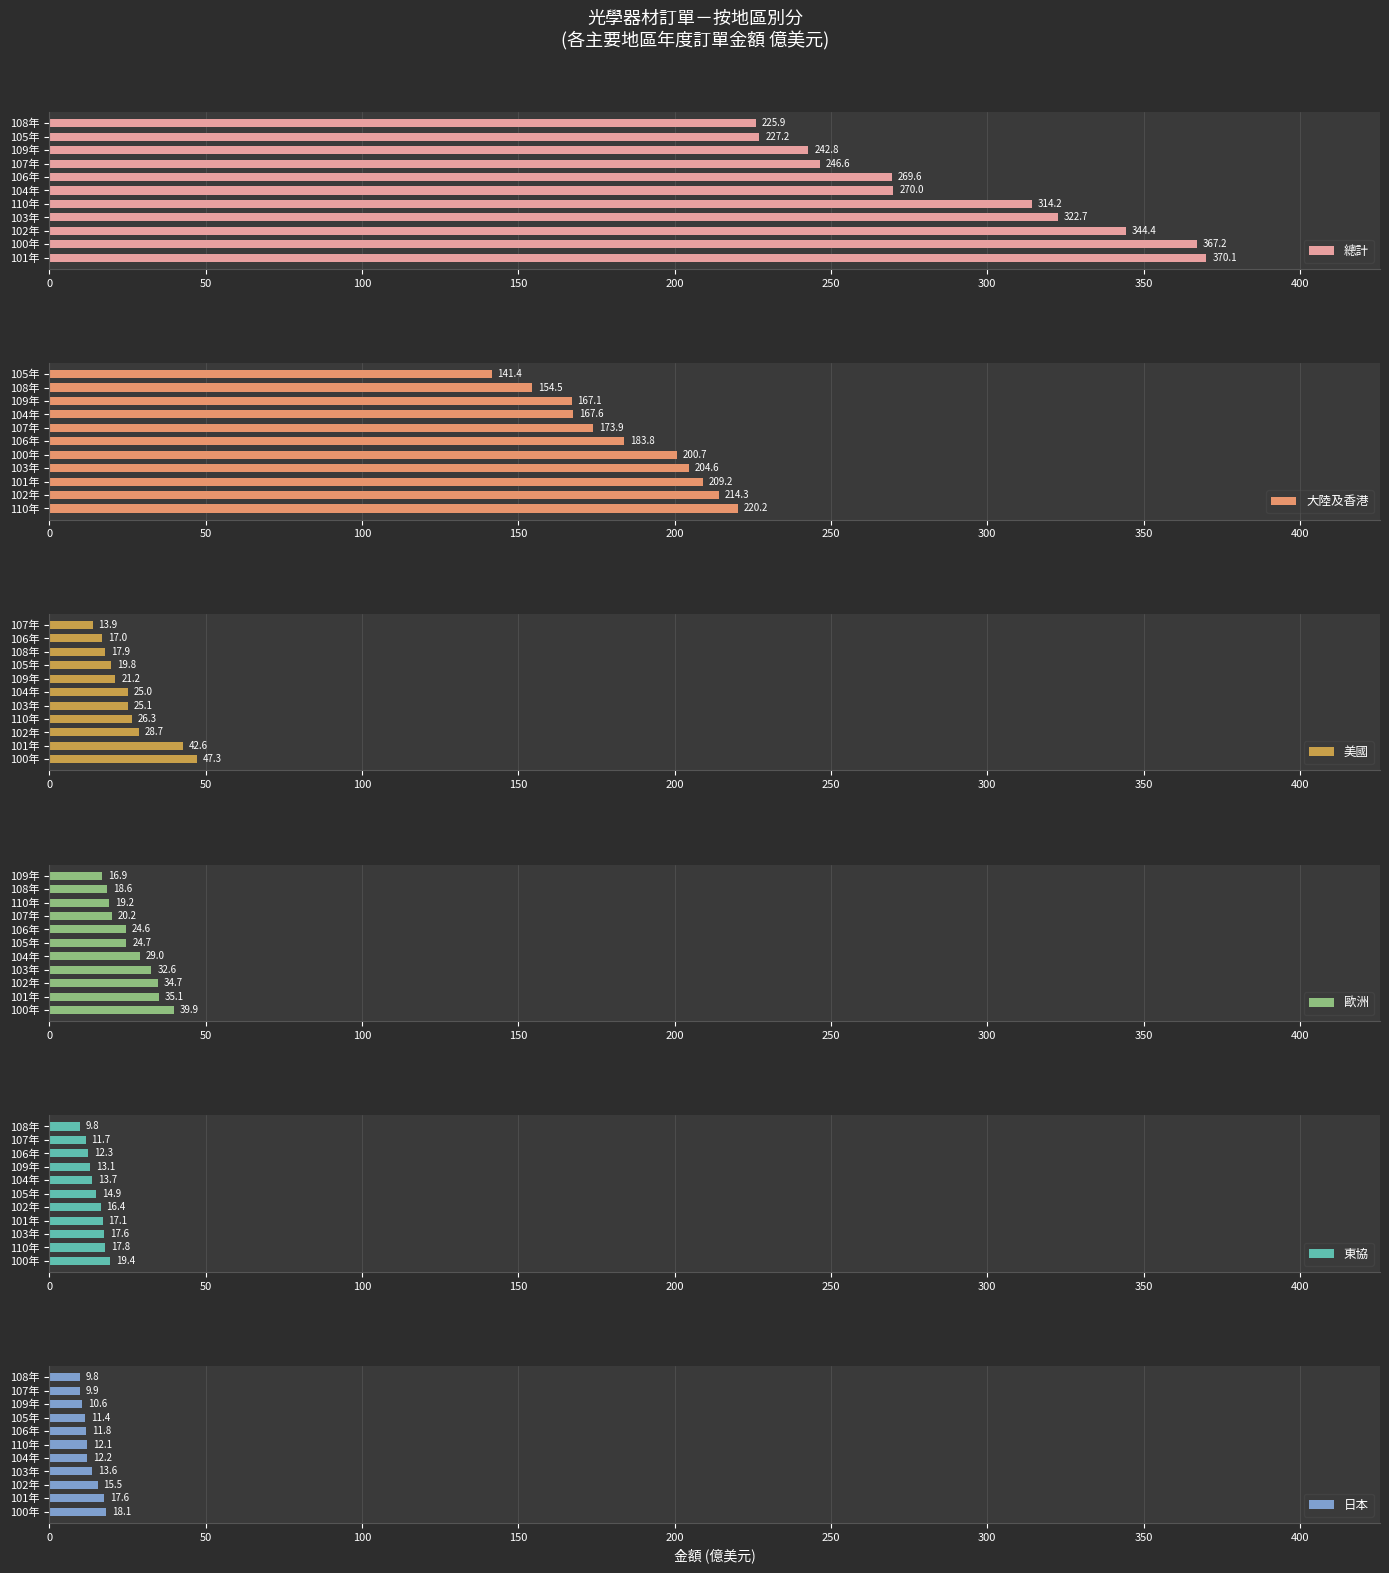

What is the highest value of the 總計 series?

370.1